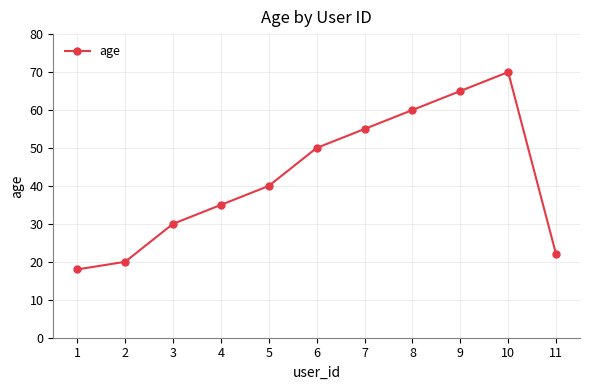

What is the value of the 3rd point from the left?

30